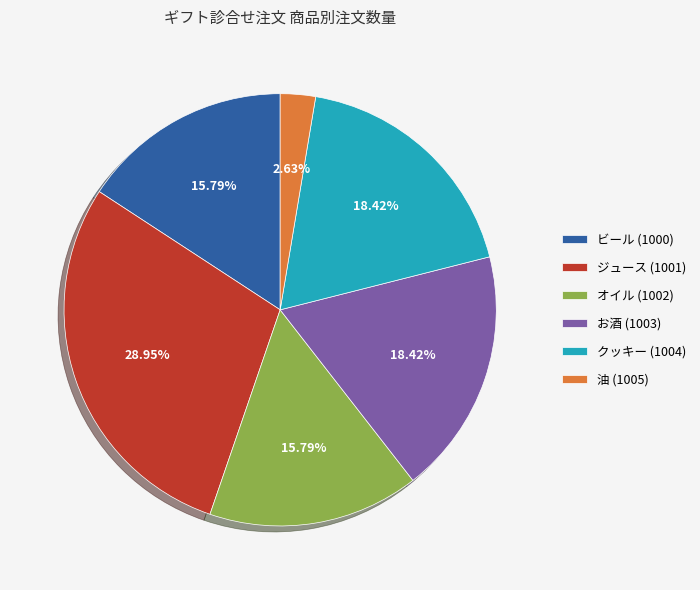

How many slices are in this pie chart?

6